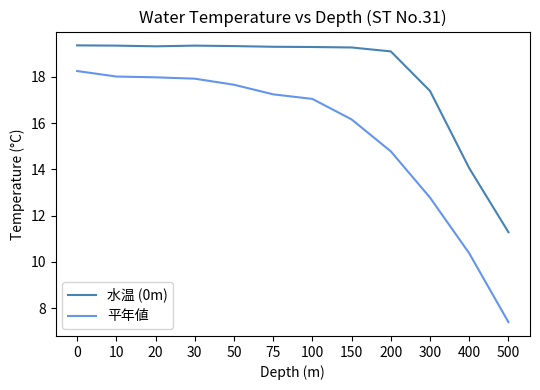

Is the value of 水温 (0m) at 30 greater than the value of 平年値 at 20?

Yes